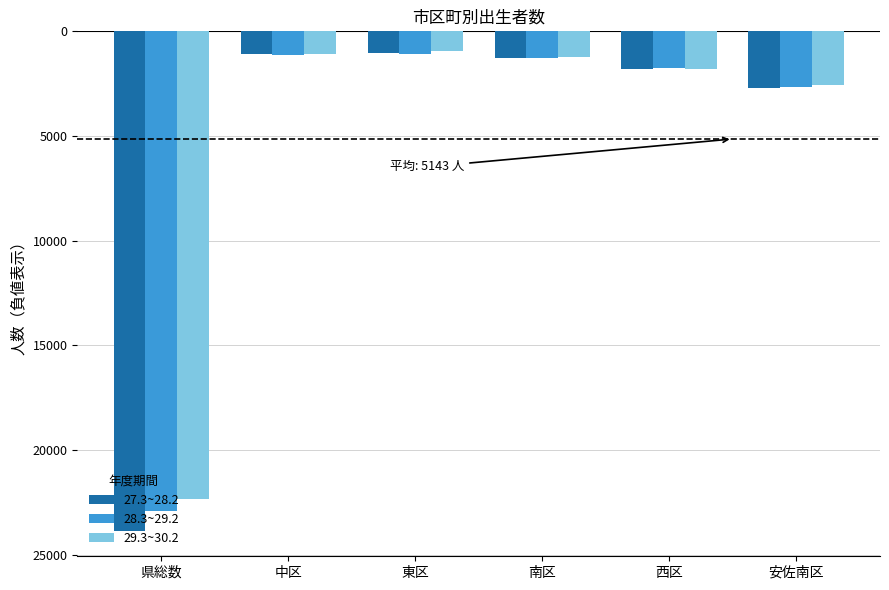

Are the bars grouped side by side (vs. stacked)?

Yes